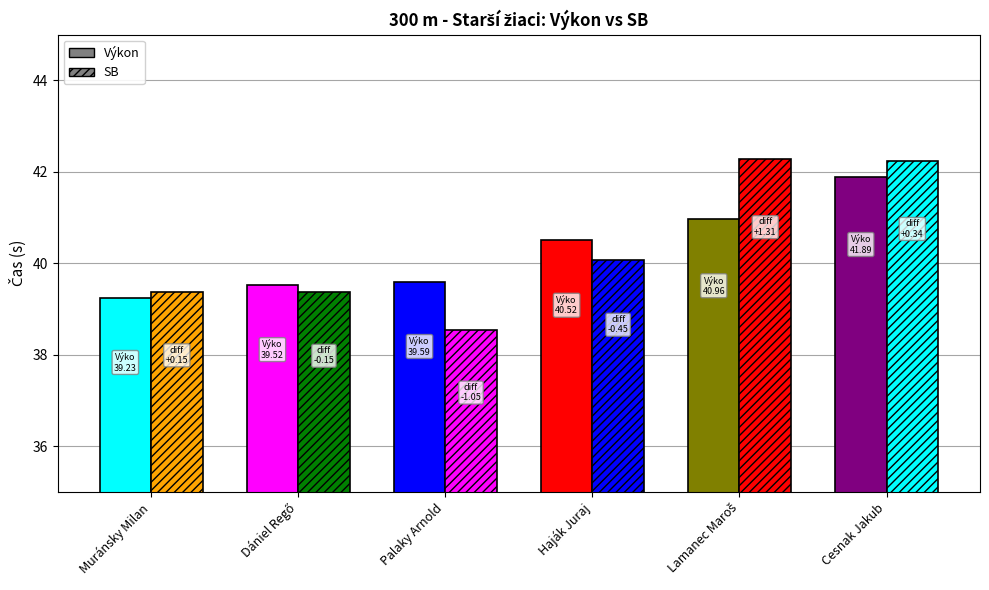

What is the sum of the SB values at Muránsky Milan and Cesnak Jakub?

81.6